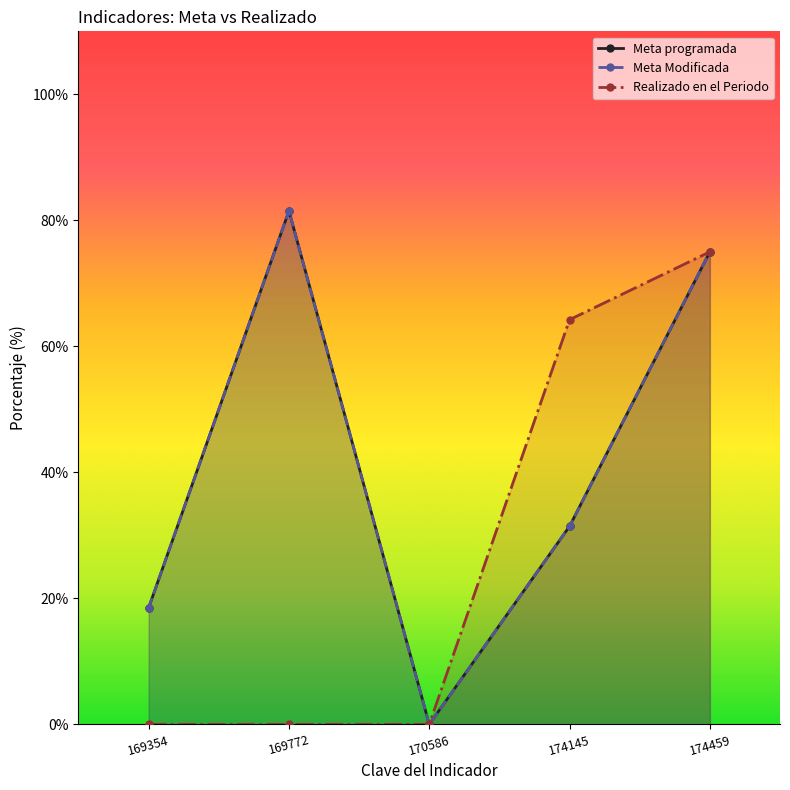

In Meta programada, how many points are lower than both neighbors (excluding endpoints)?

1